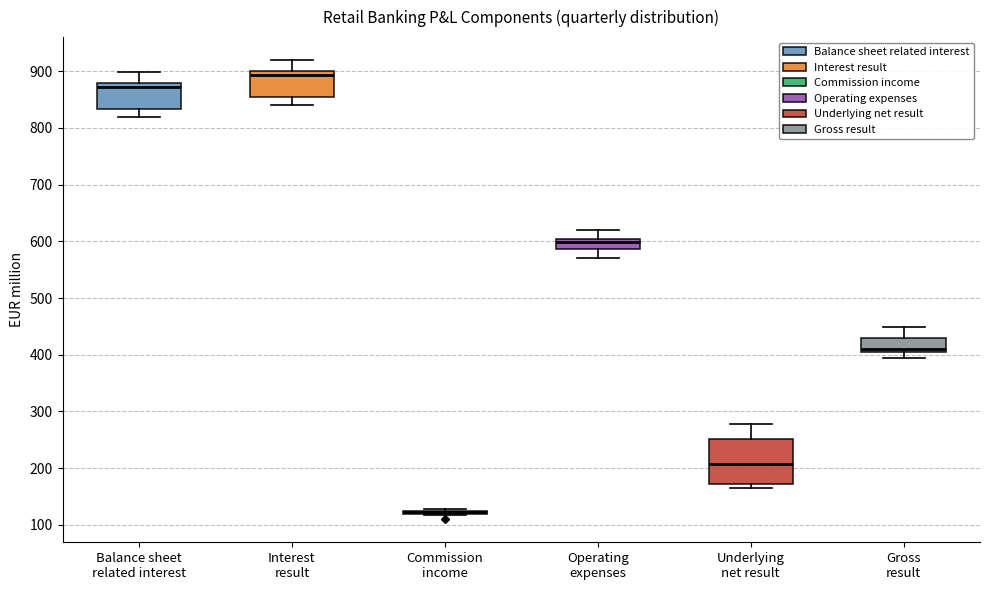

Reading left to right, transcribe this box plot: for each box, give where its median line is, the range the box spans, and where its two whiskers end, as read against the y-axis. The values are not printed on the chart, so give them approximately, as read against the axis.

Balance sheet related interest: median 870, box 830 to 880, whiskers 820 to 900
Interest result: median 890, box 850 to 900, whiskers 840 to 920
Commission income: box collapsed to a line at 120, whiskers 120 to 130
Operating expenses: median 600 (just below the box's upper edge), box 590 to 600, whiskers 570 to 620
Underlying net result: median 210, box 170 to 250, whiskers 160 to 280
Gross result: median 410 (just above the box's lower edge), box 410 to 430, whiskers 390 to 450